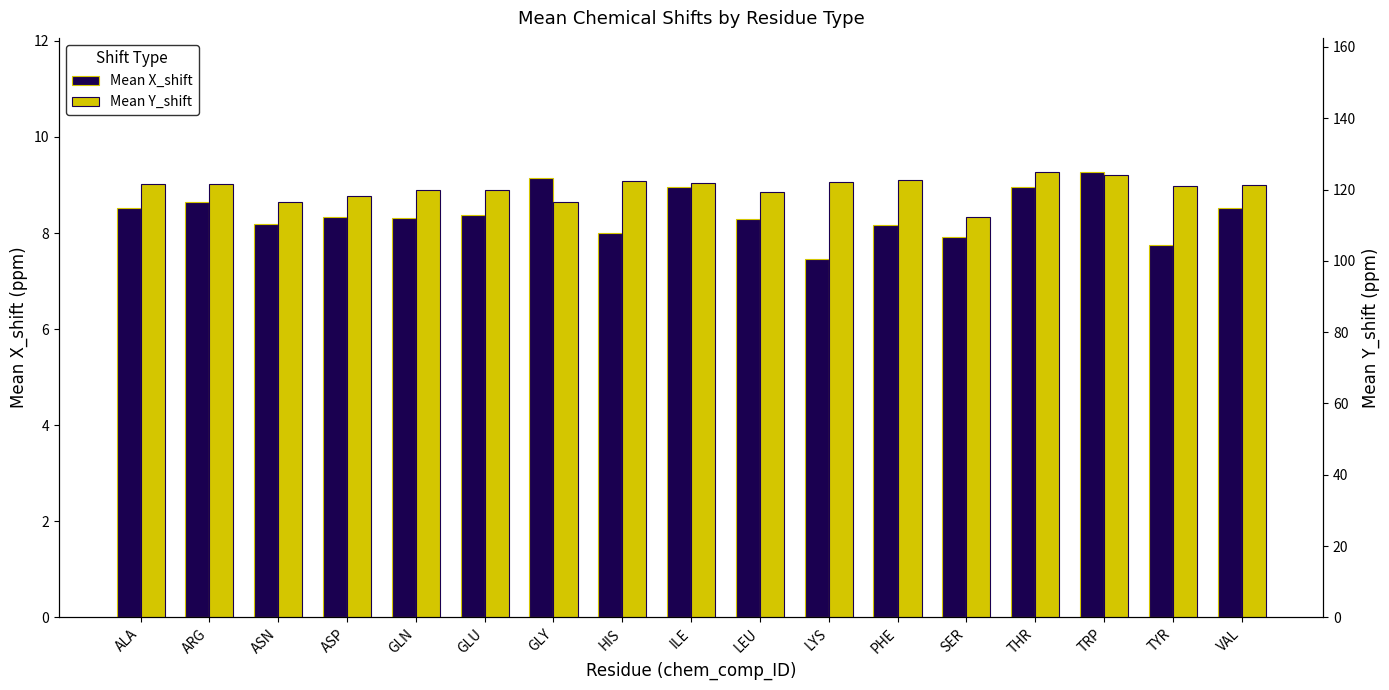

At which label does Mean X_shift first exceed 8?

ALA